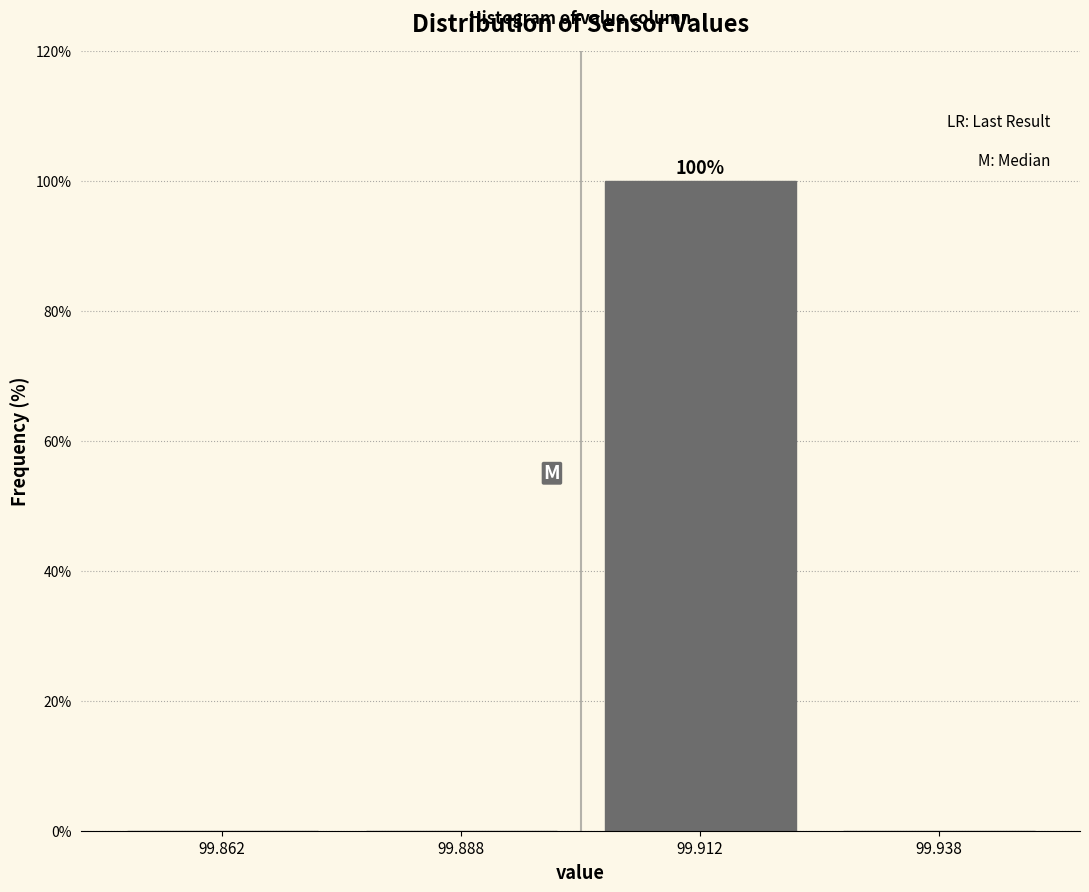

Over which range of the x-axis is the bar tallest?

99.900 to 99.925